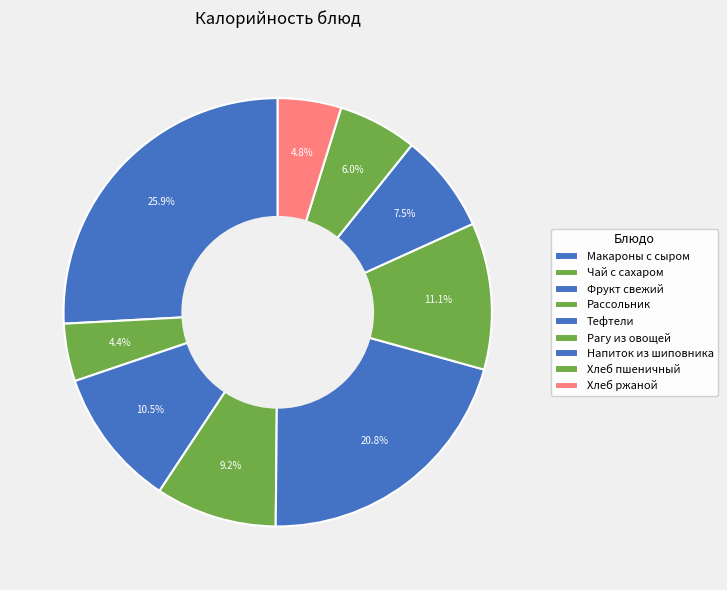

How many slices are in this pie chart?

9